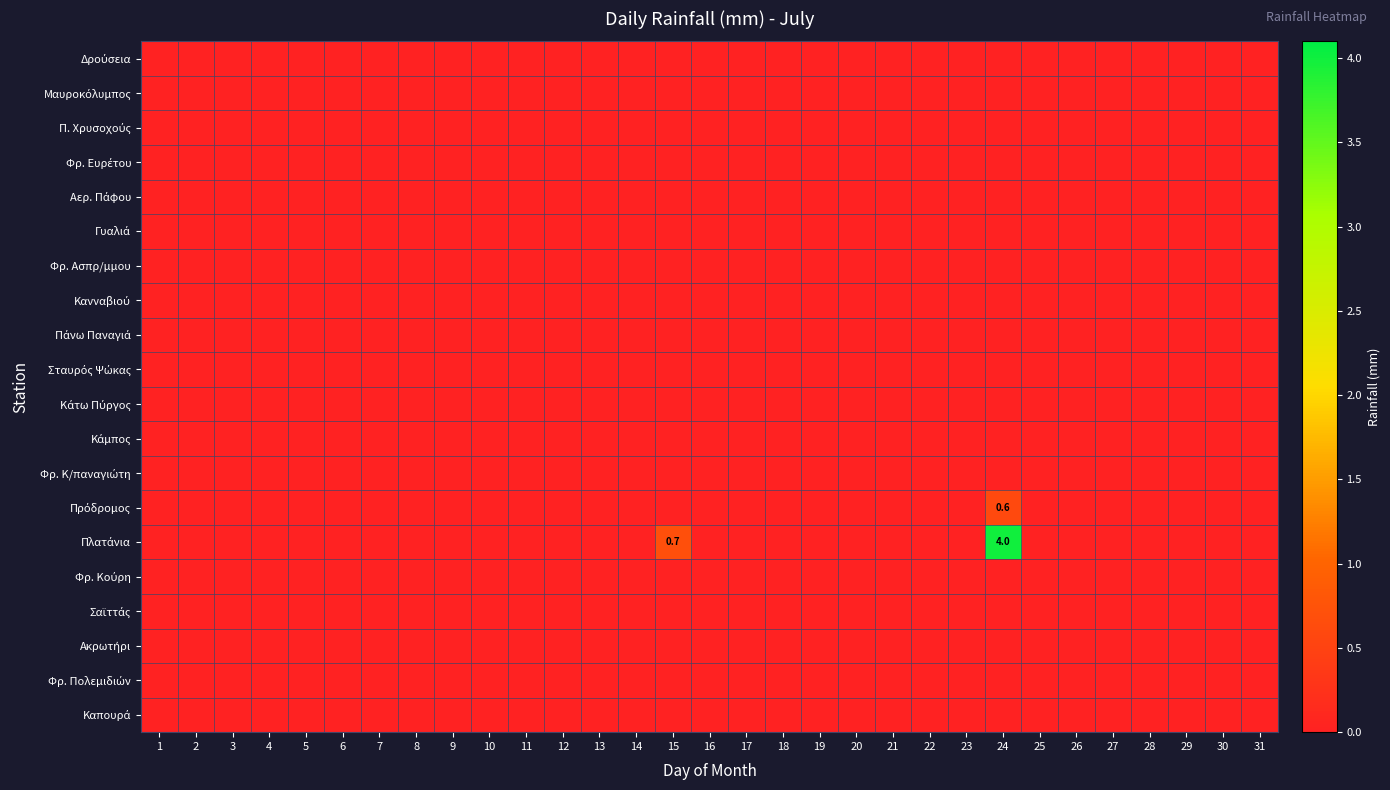

What is the maximum value for Πλατάνια?

4.0